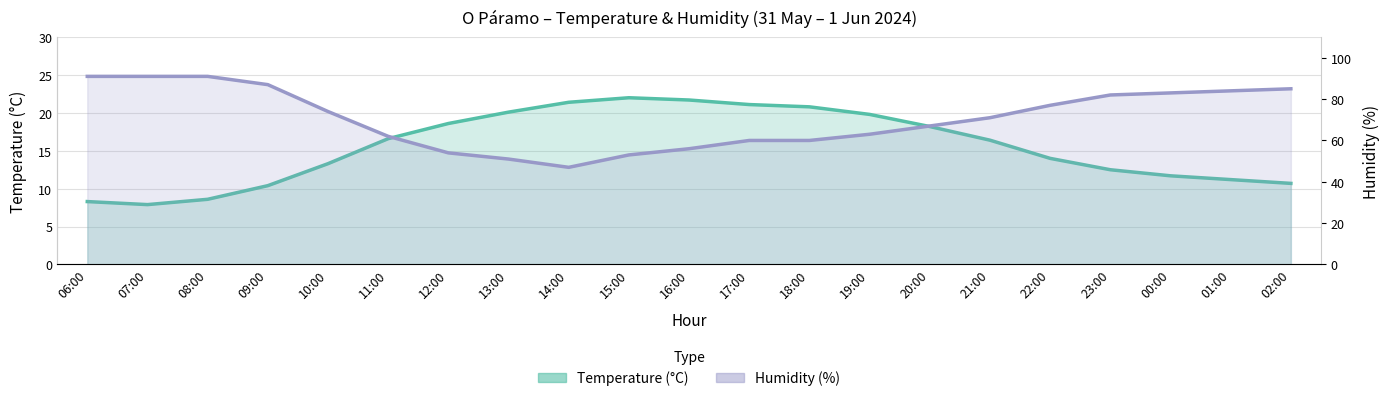

Is it true that Temperature (°C) equals 16.4 at 21:00?

True